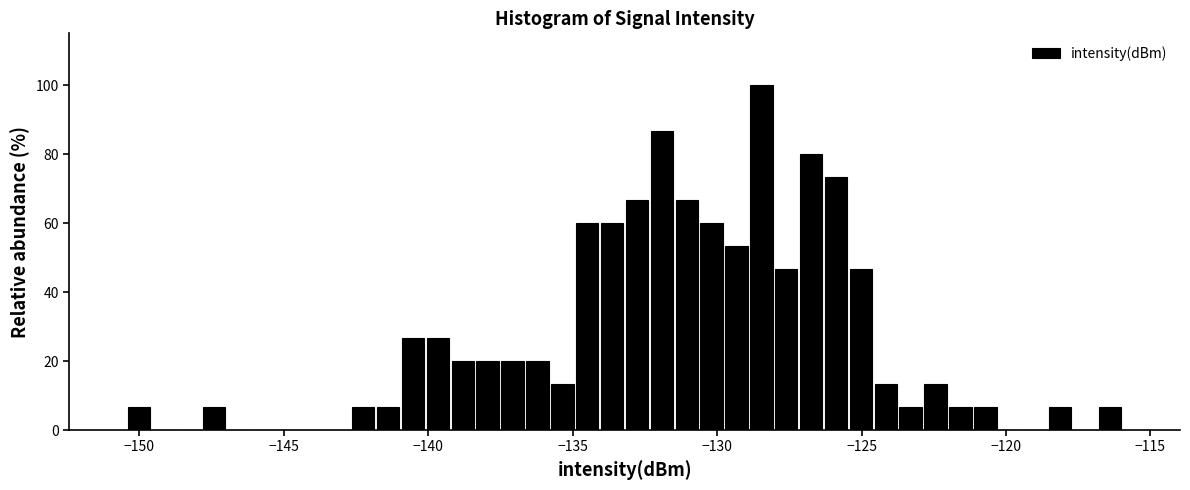

Around what value on the x-axis is the tallest bar? Give the approximate position of its centre, as read against the axis.

-128.5